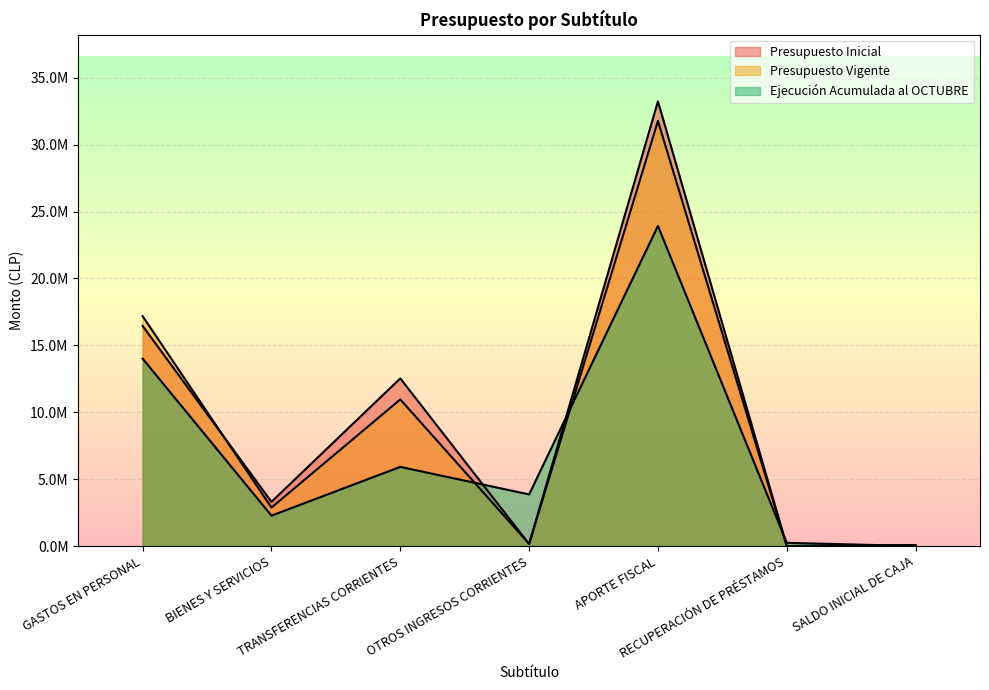

At which category does the chart reach its minimum across all series?

RECUPERACIÓN DE PRÉSTAMOS